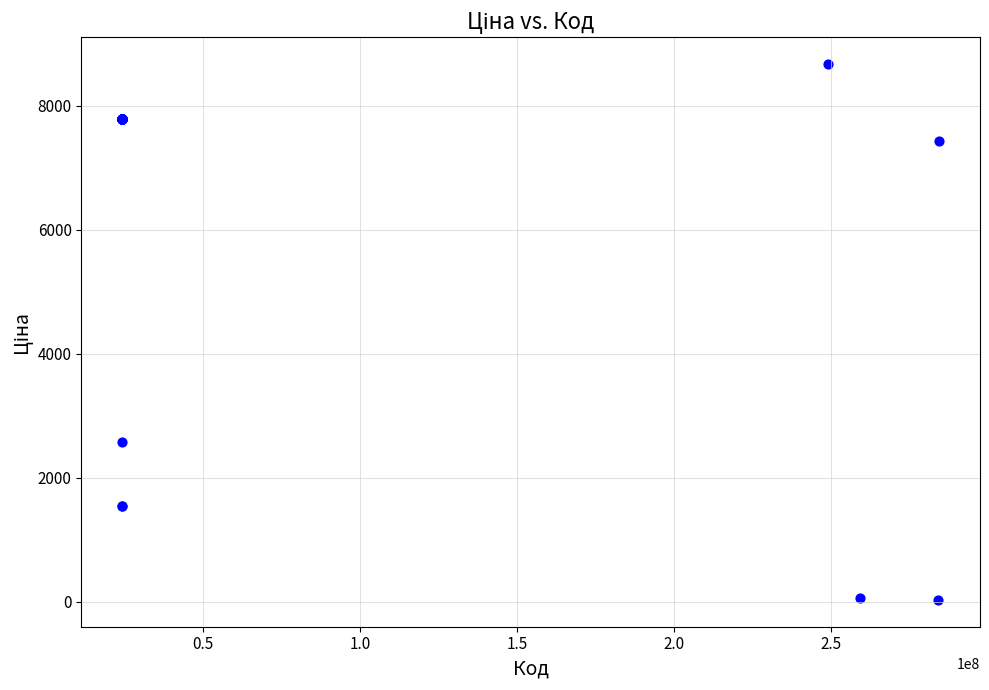

What Y value in the scatter plot is closest to 4350?

2578.7